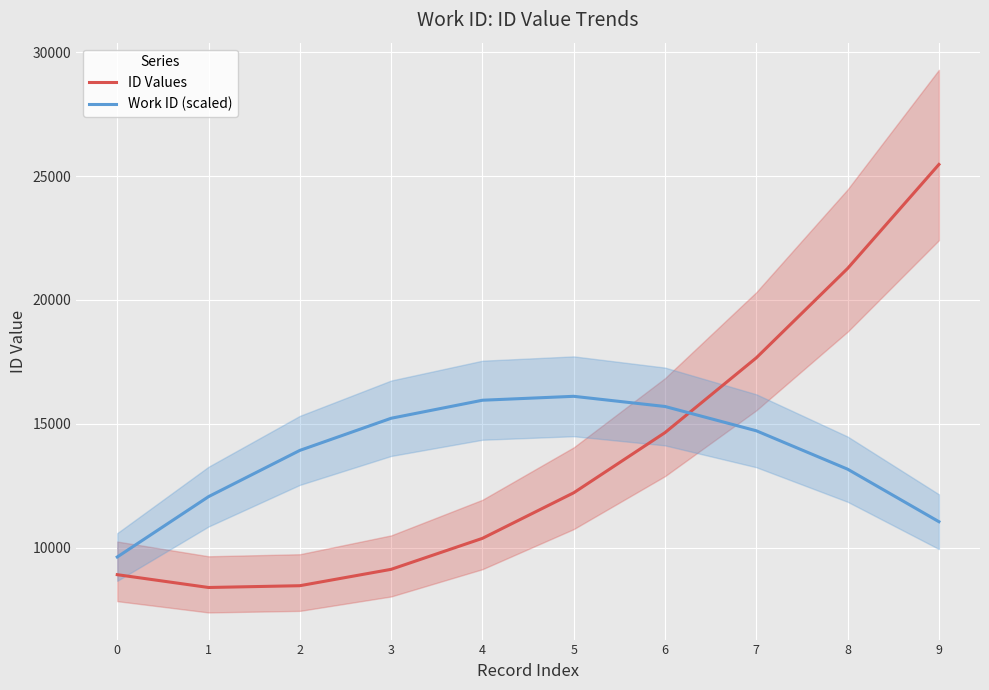

What is the difference between the maximum and minimum values in the Work ID (scaled) series?

6484.0